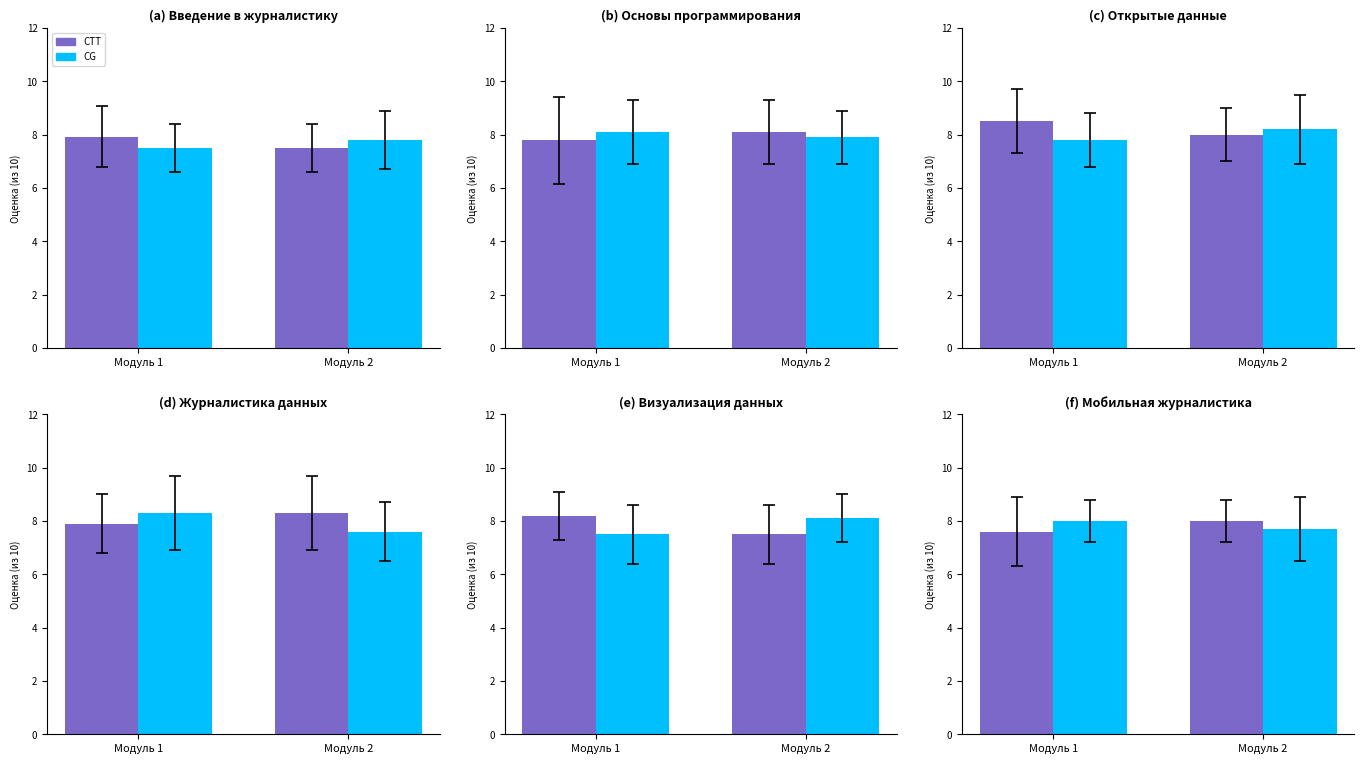

What is the sum of the МЖД162 (CTT) values at Модуль 1 and Модуль 2?

15.6